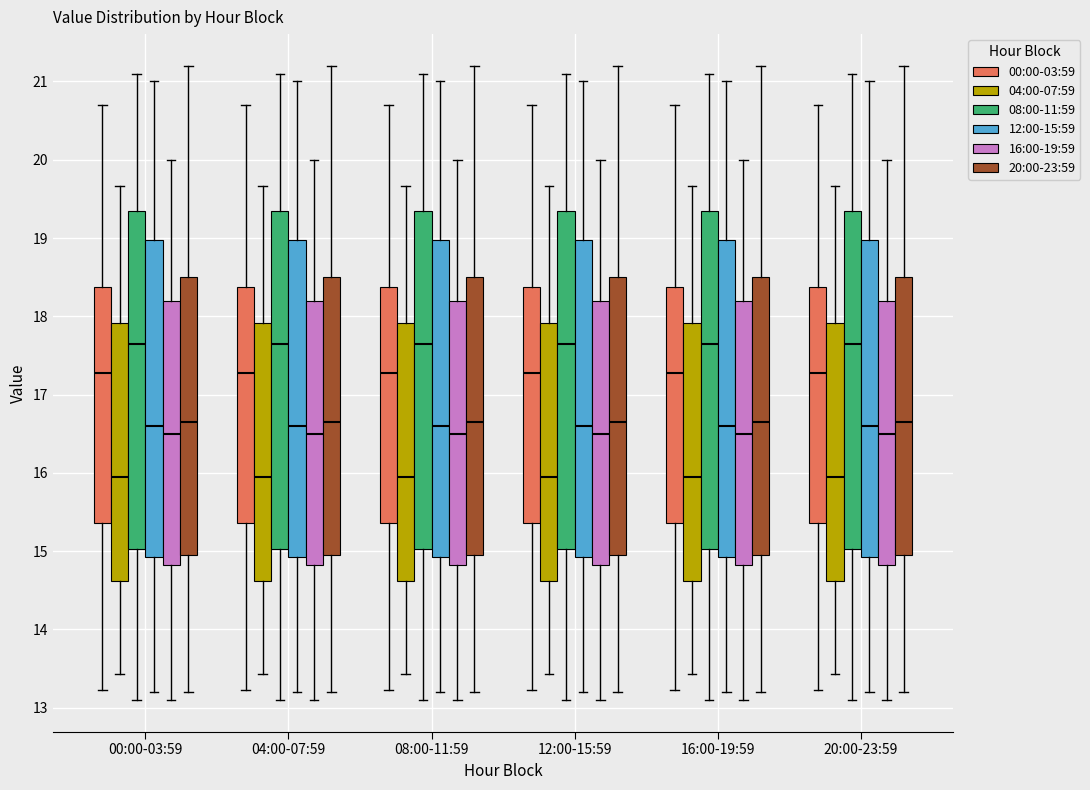

Reading left to right, read every box against the y-axis: the position of its median line, the range the box covers, and the ends of its whiskers. The values are not printed on the chart, so give them approximately, as read against the axis.

00:00-03:59 (00:00-03:59): median 17.3, box 15.4 to 18.4, whiskers 13.2 to 20.7
00:00-03:59 (04:00-07:59): median 16.0, box 14.6 to 17.9, whiskers 13.4 to 19.7
00:00-03:59 (08:00-11:59): median 17.7, box 15.0 to 19.4, whiskers 13.1 to 21.1
00:00-03:59 (12:00-15:59): median 16.6, box 14.9 to 19.0, whiskers 13.2 to 21.0
00:00-03:59 (16:00-19:59): median 16.5, box 14.8 to 18.2, whiskers 13.1 to 20.0
00:00-03:59 (20:00-23:59): median 16.7, box 15.0 to 18.5, whiskers 13.2 to 21.2
04:00-07:59 (00:00-03:59): median 17.3, box 15.4 to 18.4, whiskers 13.2 to 20.7
04:00-07:59 (04:00-07:59): median 16.0, box 14.6 to 17.9, whiskers 13.4 to 19.7
04:00-07:59 (08:00-11:59): median 17.7, box 15.0 to 19.4, whiskers 13.1 to 21.1
04:00-07:59 (12:00-15:59): median 16.6, box 14.9 to 19.0, whiskers 13.2 to 21.0
04:00-07:59 (16:00-19:59): median 16.5, box 14.8 to 18.2, whiskers 13.1 to 20.0
04:00-07:59 (20:00-23:59): median 16.7, box 15.0 to 18.5, whiskers 13.2 to 21.2
08:00-11:59 (00:00-03:59): median 17.3, box 15.4 to 18.4, whiskers 13.2 to 20.7
08:00-11:59 (04:00-07:59): median 16.0, box 14.6 to 17.9, whiskers 13.4 to 19.7
08:00-11:59 (08:00-11:59): median 17.7, box 15.0 to 19.4, whiskers 13.1 to 21.1
08:00-11:59 (12:00-15:59): median 16.6, box 14.9 to 19.0, whiskers 13.2 to 21.0
08:00-11:59 (16:00-19:59): median 16.5, box 14.8 to 18.2, whiskers 13.1 to 20.0
08:00-11:59 (20:00-23:59): median 16.7, box 15.0 to 18.5, whiskers 13.2 to 21.2
12:00-15:59 (00:00-03:59): median 17.3, box 15.4 to 18.4, whiskers 13.2 to 20.7
12:00-15:59 (04:00-07:59): median 16.0, box 14.6 to 17.9, whiskers 13.4 to 19.7
12:00-15:59 (08:00-11:59): median 17.7, box 15.0 to 19.4, whiskers 13.1 to 21.1
12:00-15:59 (12:00-15:59): median 16.6, box 14.9 to 19.0, whiskers 13.2 to 21.0
12:00-15:59 (16:00-19:59): median 16.5, box 14.8 to 18.2, whiskers 13.1 to 20.0
12:00-15:59 (20:00-23:59): median 16.7, box 15.0 to 18.5, whiskers 13.2 to 21.2
16:00-19:59 (00:00-03:59): median 17.3, box 15.4 to 18.4, whiskers 13.2 to 20.7
16:00-19:59 (04:00-07:59): median 16.0, box 14.6 to 17.9, whiskers 13.4 to 19.7
16:00-19:59 (08:00-11:59): median 17.7, box 15.0 to 19.4, whiskers 13.1 to 21.1
16:00-19:59 (12:00-15:59): median 16.6, box 14.9 to 19.0, whiskers 13.2 to 21.0
16:00-19:59 (16:00-19:59): median 16.5, box 14.8 to 18.2, whiskers 13.1 to 20.0
16:00-19:59 (20:00-23:59): median 16.7, box 15.0 to 18.5, whiskers 13.2 to 21.2
20:00-23:59 (00:00-03:59): median 17.3, box 15.4 to 18.4, whiskers 13.2 to 20.7
20:00-23:59 (04:00-07:59): median 16.0, box 14.6 to 17.9, whiskers 13.4 to 19.7
20:00-23:59 (08:00-11:59): median 17.7, box 15.0 to 19.4, whiskers 13.1 to 21.1
20:00-23:59 (12:00-15:59): median 16.6, box 14.9 to 19.0, whiskers 13.2 to 21.0
20:00-23:59 (16:00-19:59): median 16.5, box 14.8 to 18.2, whiskers 13.1 to 20.0
20:00-23:59 (20:00-23:59): median 16.7, box 15.0 to 18.5, whiskers 13.2 to 21.2